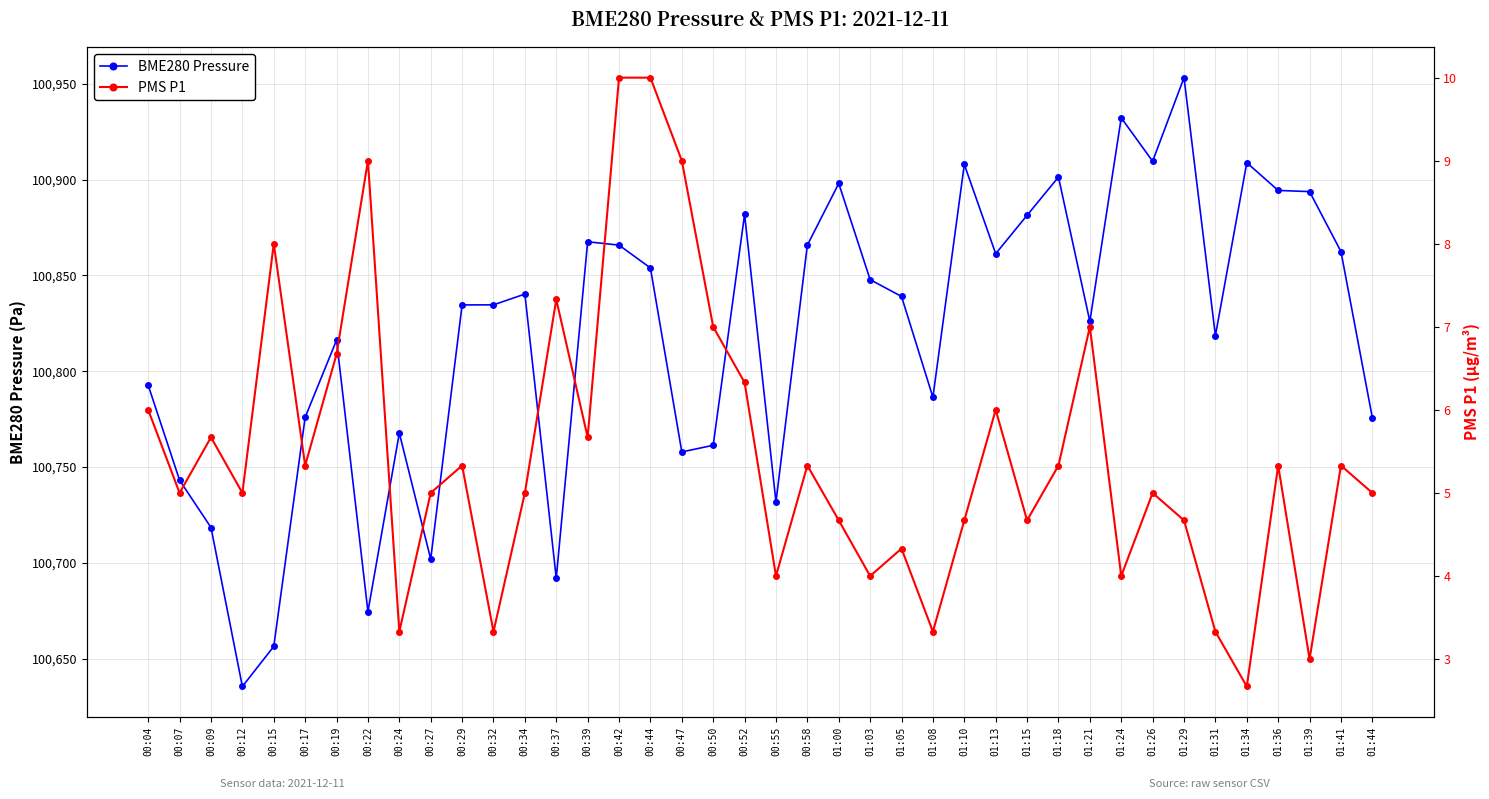

True or false: PMS P1 and BME280 Pressure cross at least once.

False